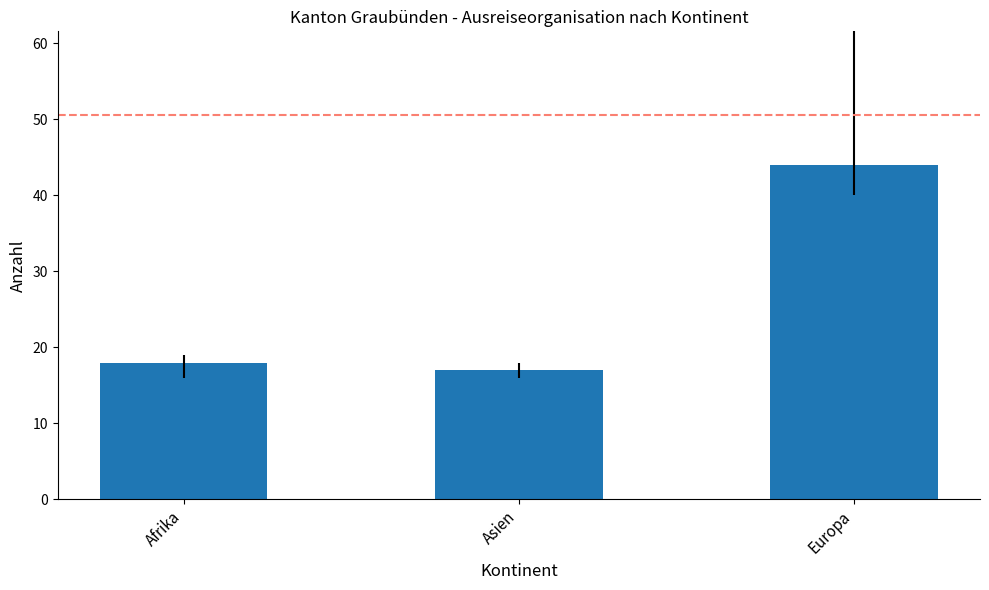

What is the label of the 2nd bar from the left?

Asien